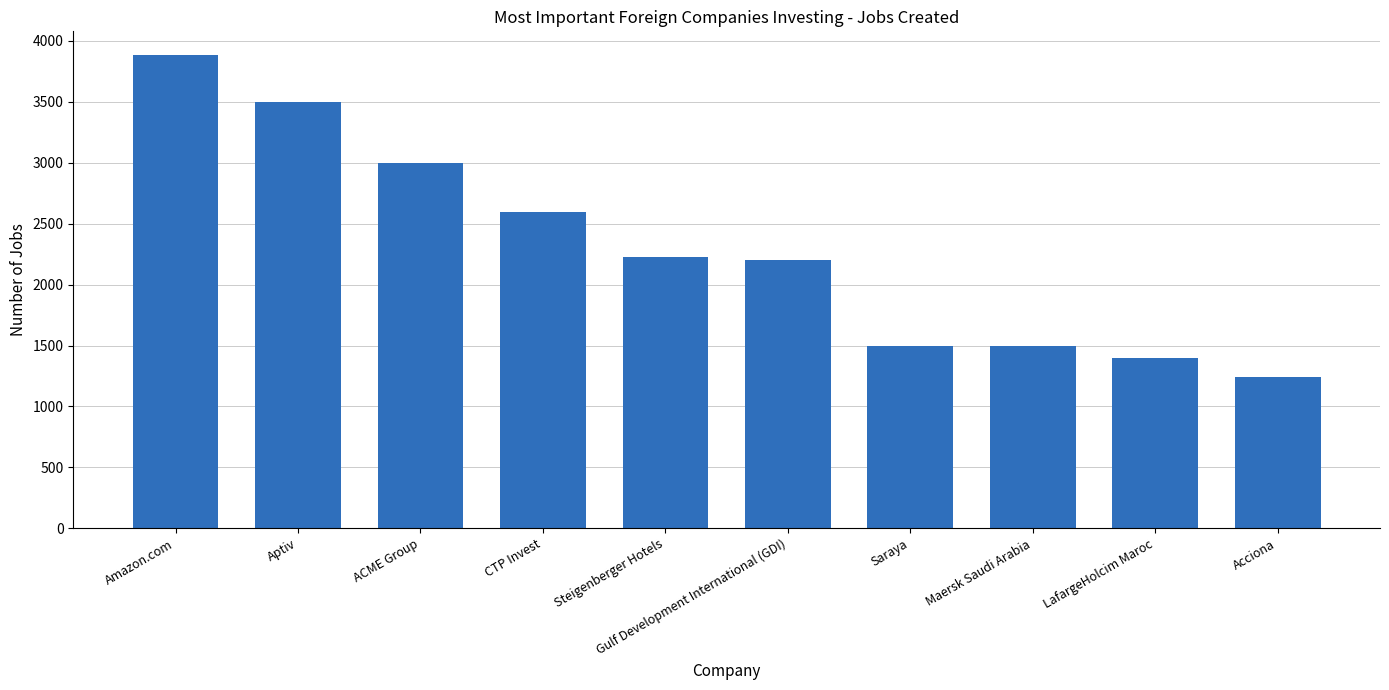

At which label does the data first exceed 2223?

Amazon.com